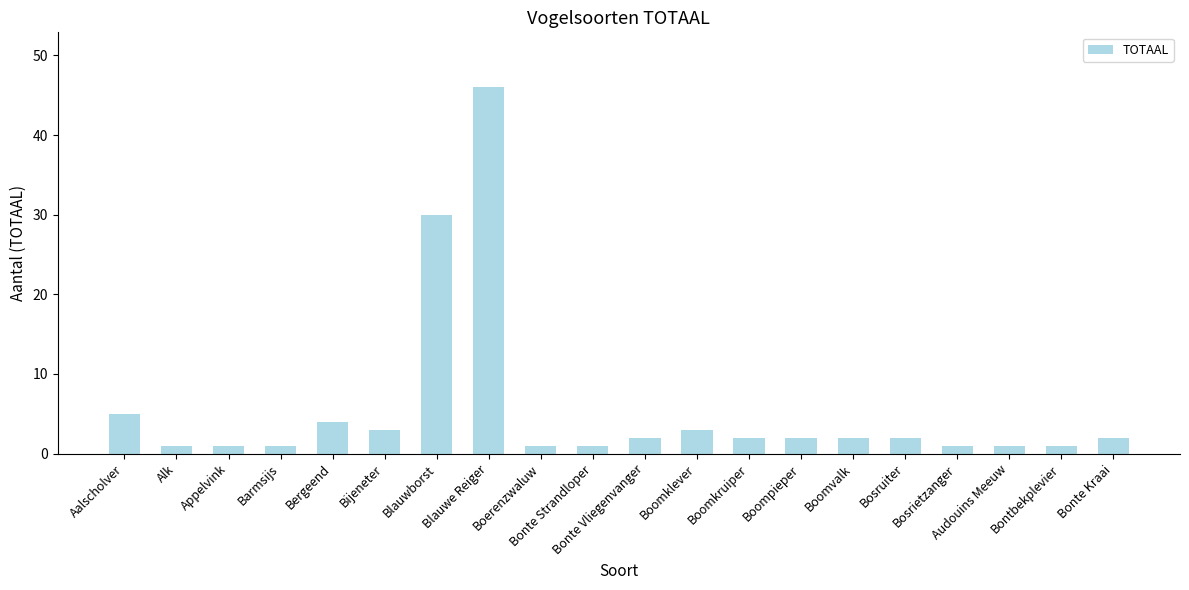

Does the chart contain stacked bars?

No